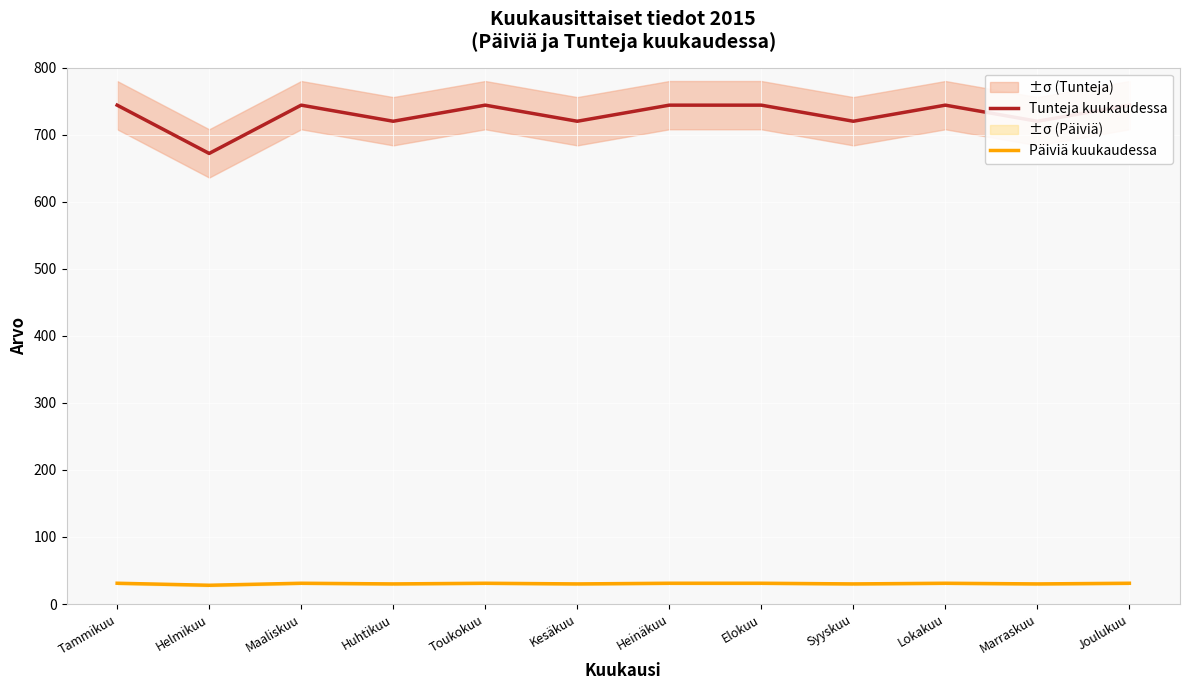

Which series has the widest spread of values?

Tunteja kuukaudessa